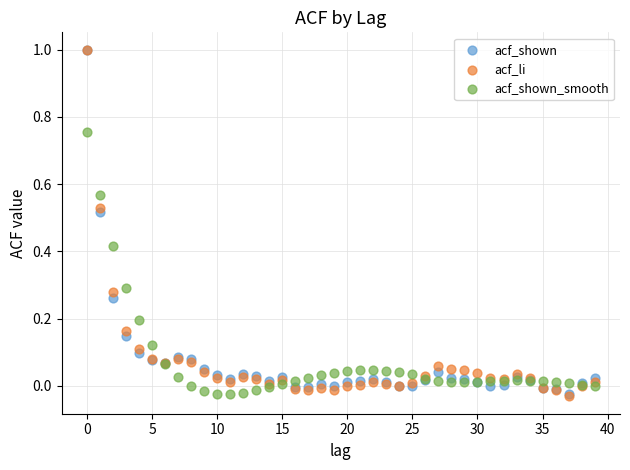

What are all the series names shown in the legend?

acf_shown, acf_li, acf_shown_smooth